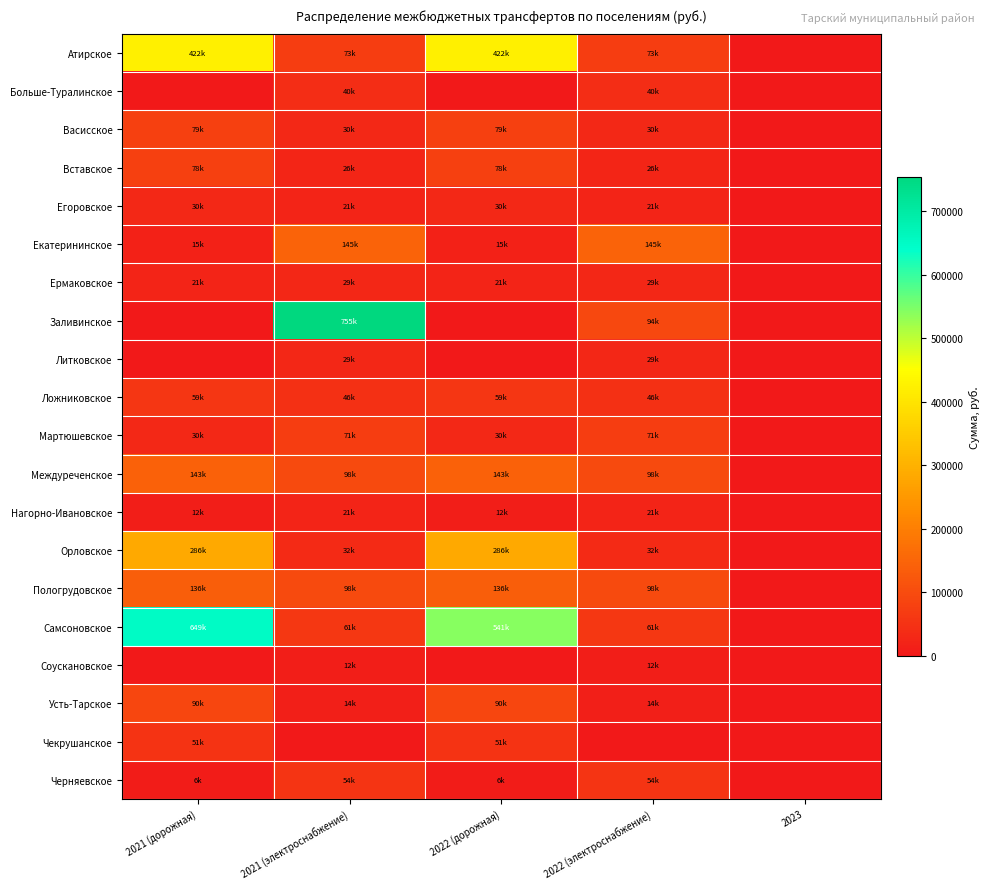

Which category has the lowest value across all series?

2023